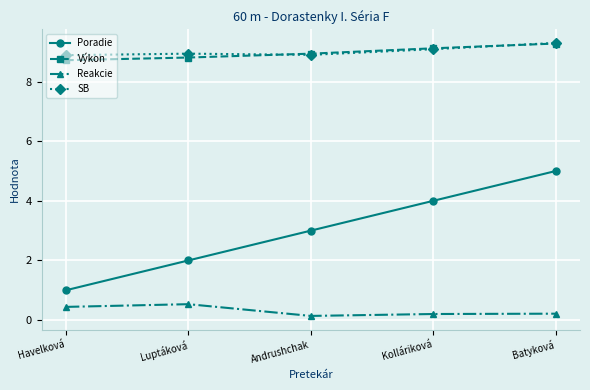

Between Luptáková and Kolláriková, which series saw the biggest shift?

Poradie